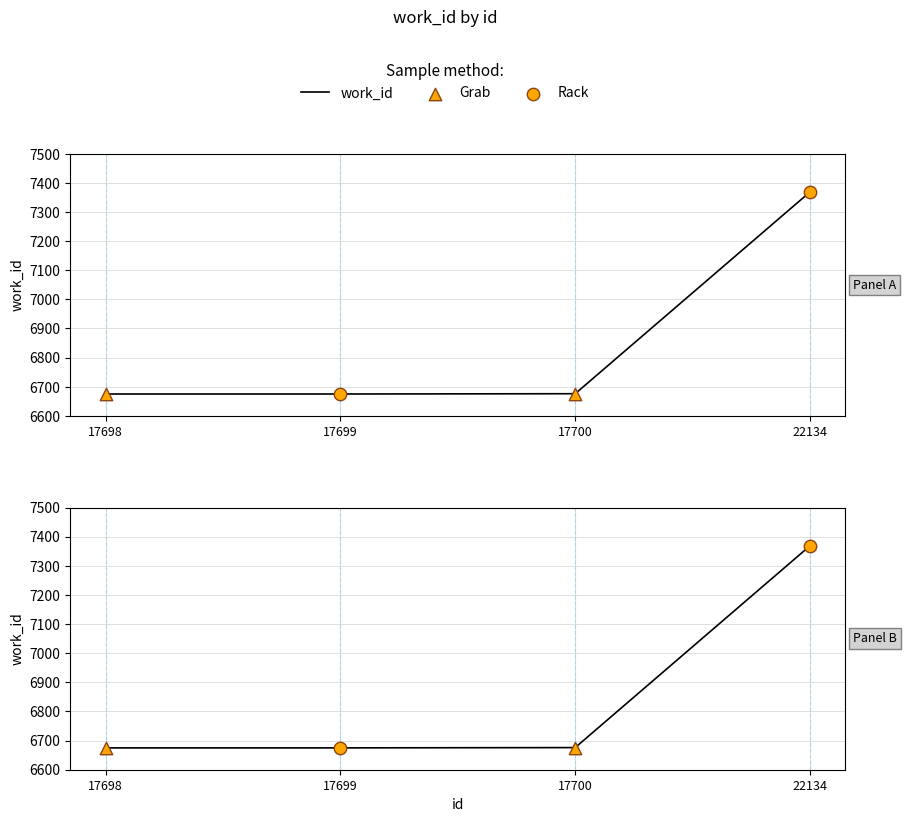

What is the ratio of the value at 17698 to the value at 17699?

1.0